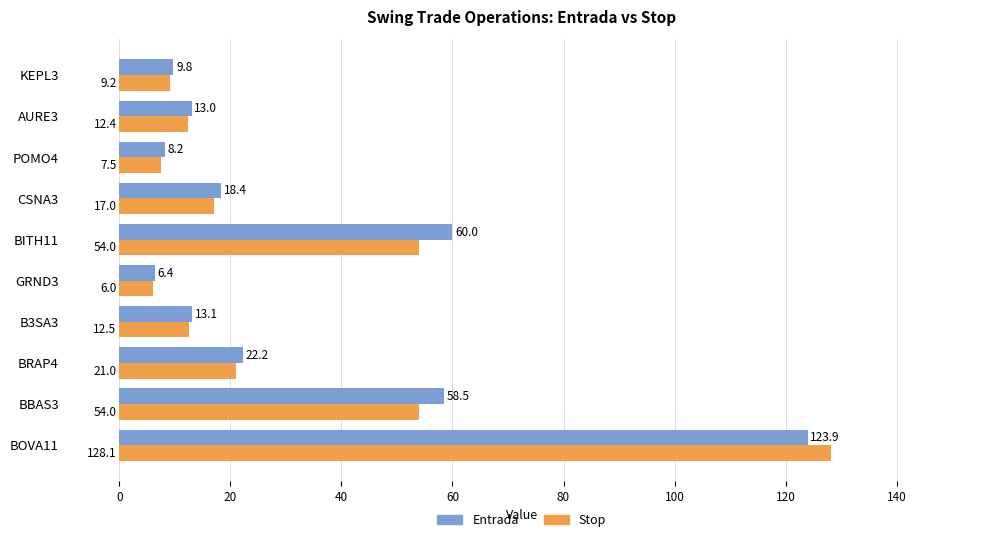

The Stop series shows 29.3 at CSNA3. True or false?

False